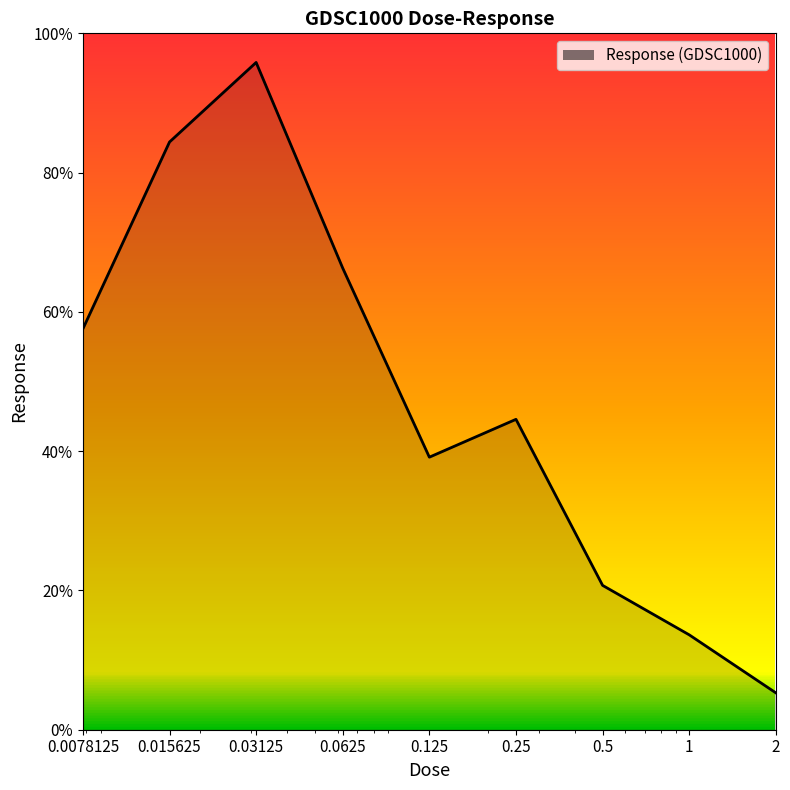

What is the minimum value shown in the chart?

5.3